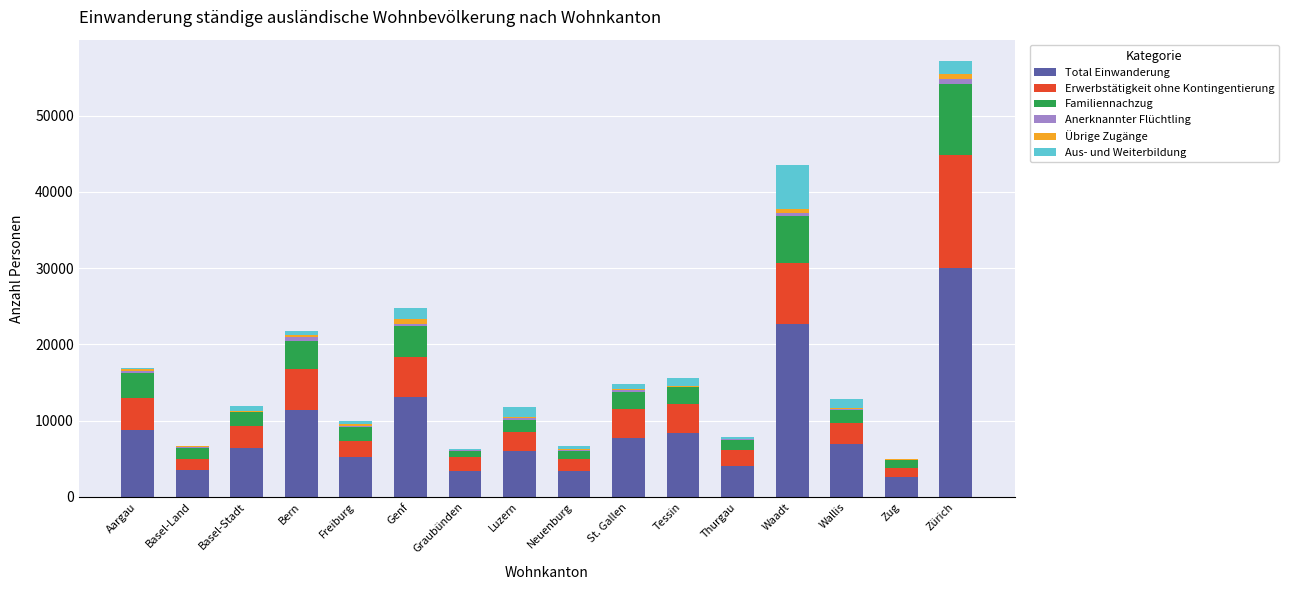

Which category has the highest value in the Total Einwanderung series?

Zürich